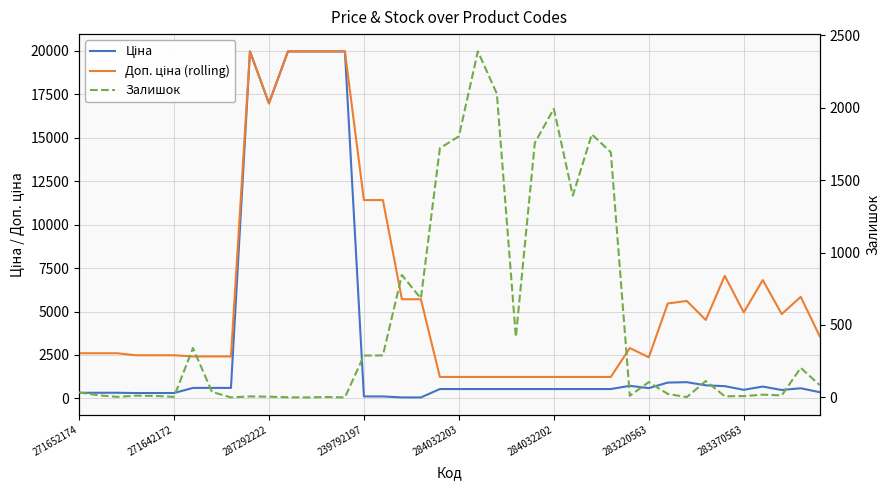

Which category has the highest value in the Залишок series?

21